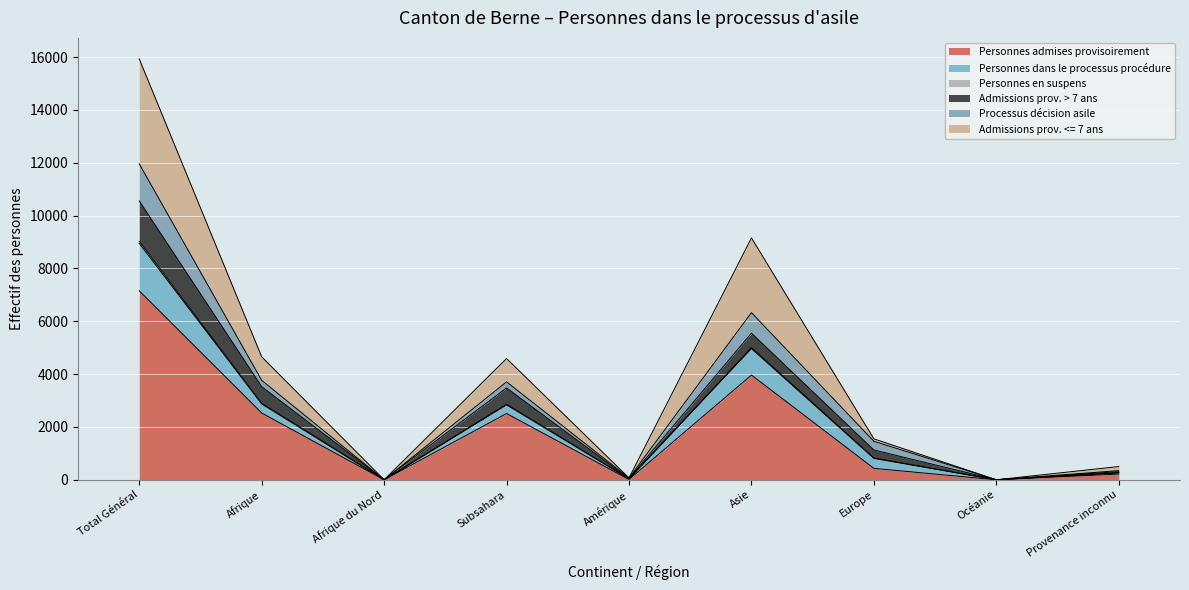

At which category is the sum across all series the highest?

Total Général